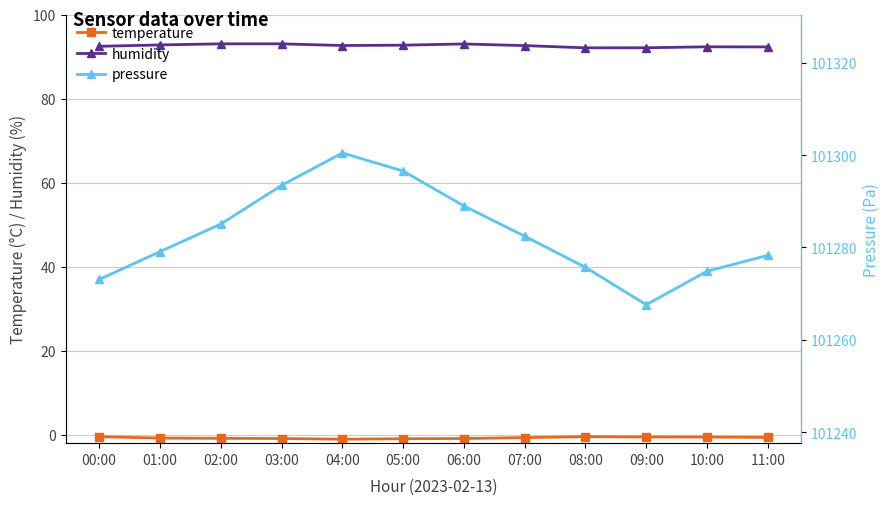

How many categories are shown in the chart?

12